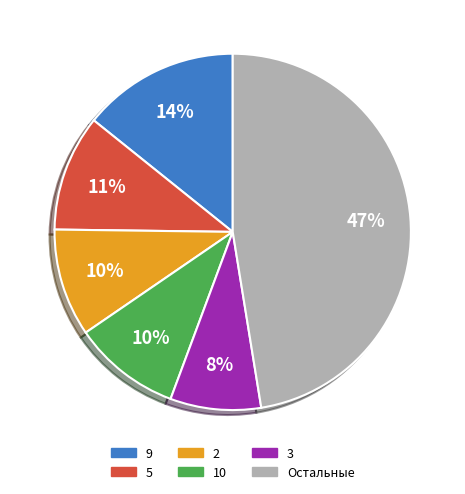

Does any single category account for the majority?

No